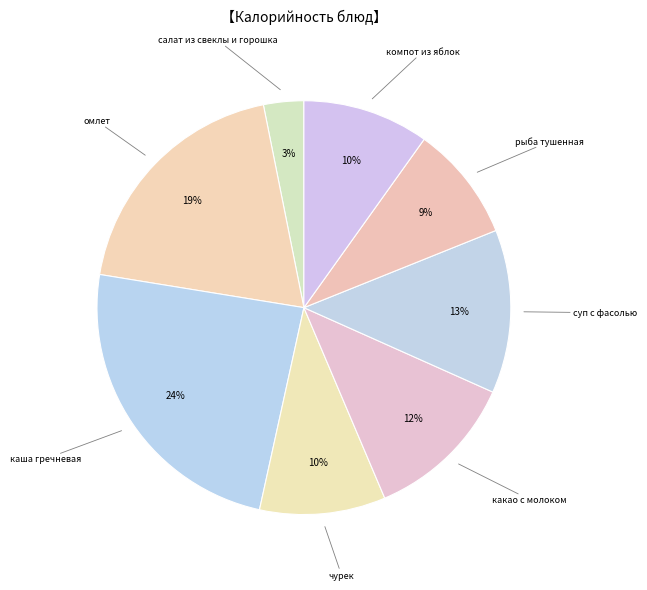

Is it true that суп с фасолью is 21% of the pie?

False